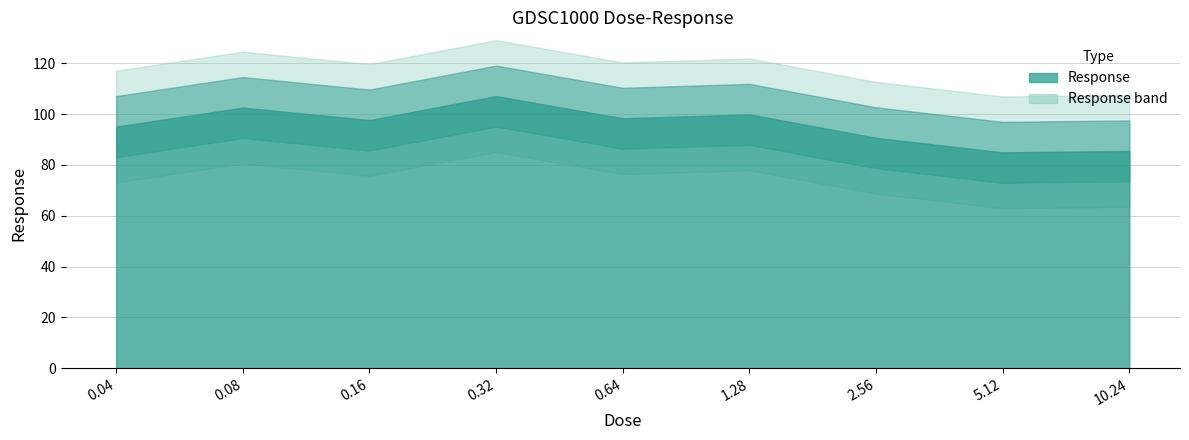

What is the sum of the values at 1.28 and 0.08?

202.5